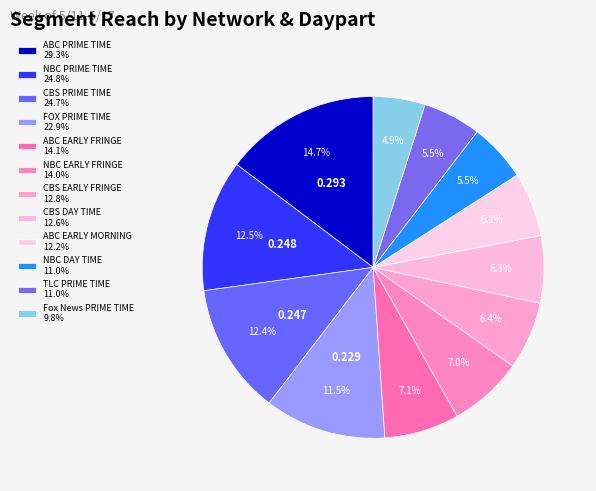

To the nearest percent, what is the difference between the largest and smallest slice percentages?

10%